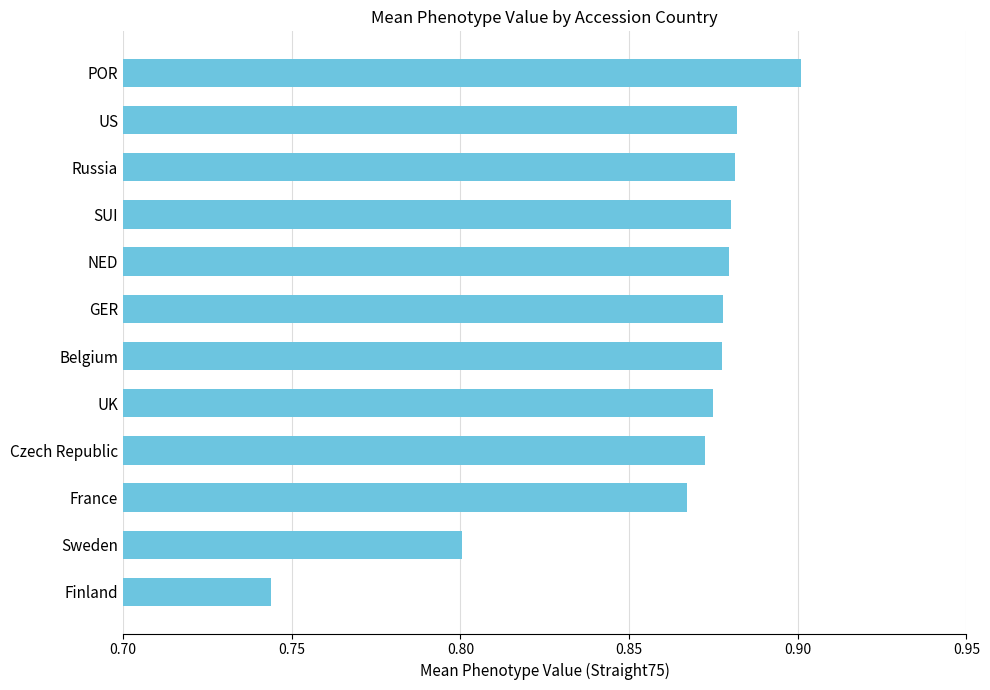

Is it true that the value at Sweden is 0.8?

True